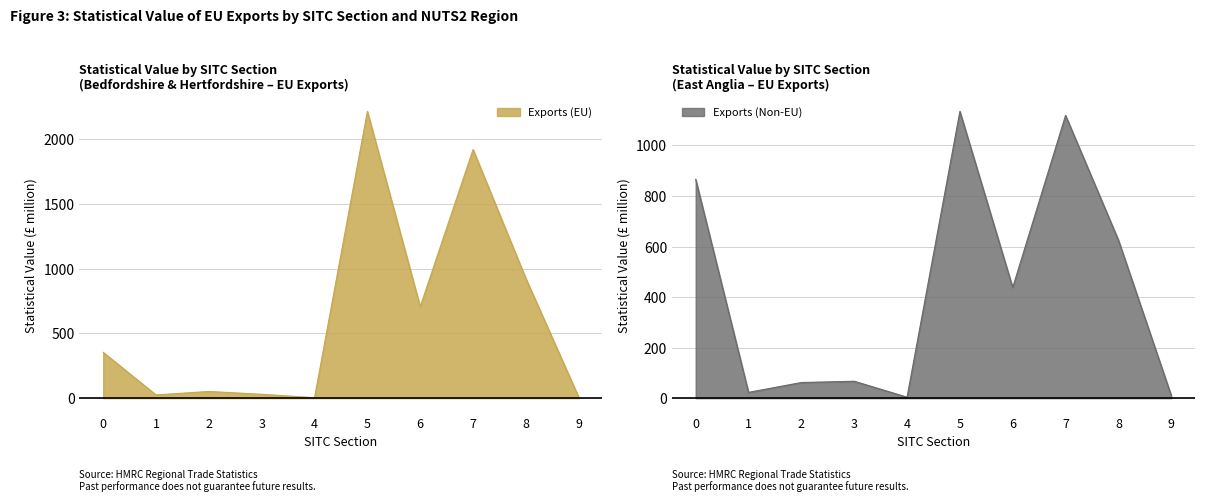

True or false: Exports (Non-EU) and Exports (EU) cross at least once.

True